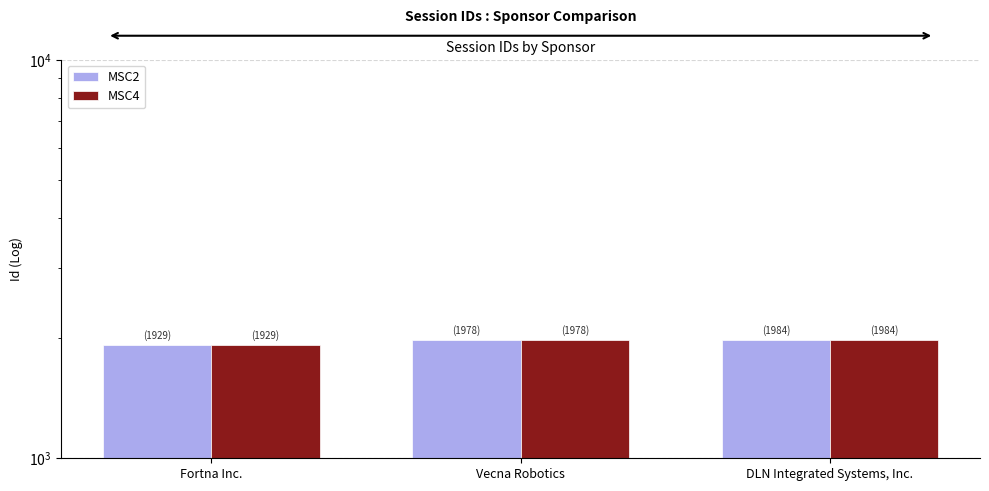

What is the smallest value displayed?

1929